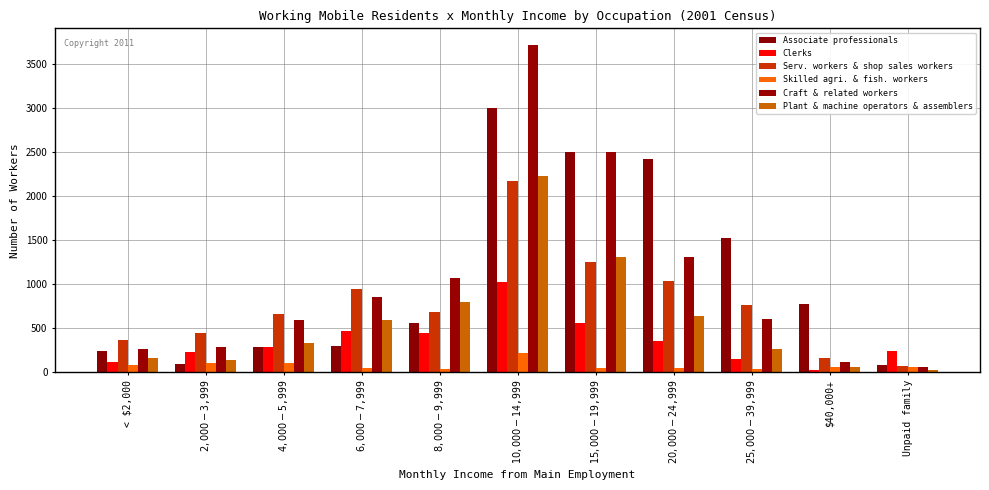

At $20,000-$24,999, list the series in order from largest to smallest.

Associate professionals, Craft & related workers, Serv. workers & shop sales workers, Plant & machine operators & assemblers, Clerks, Skilled agri. & fish. workers